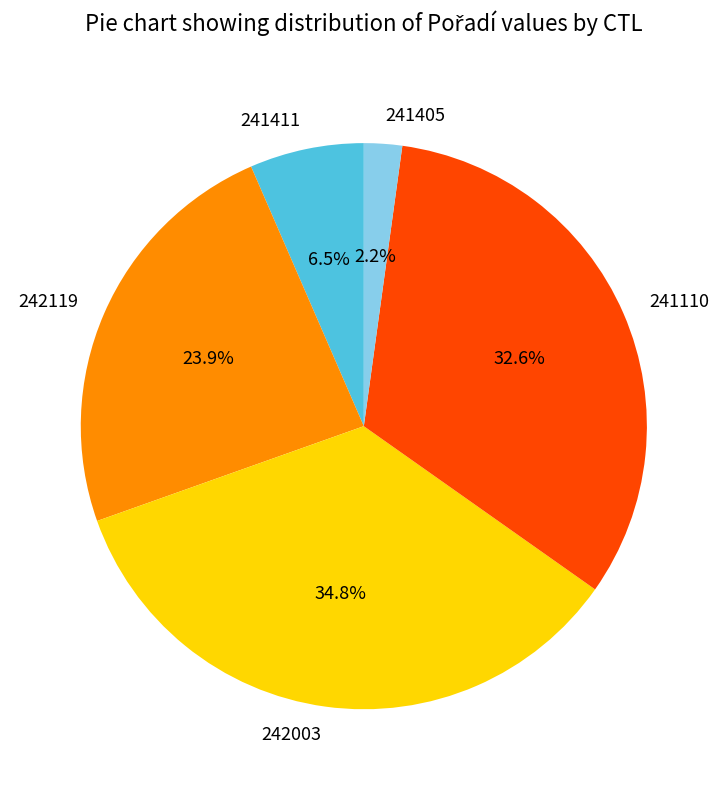

Which slice is the smallest?

241405